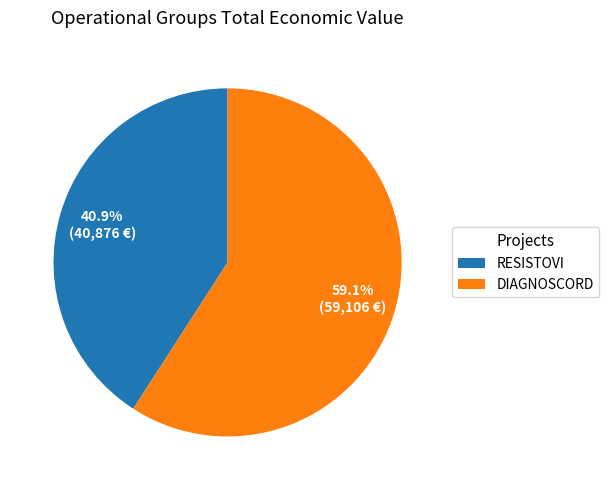

Rank the categories by value from highest to lowest.

DIAGNOSCORD, RESISTOVI